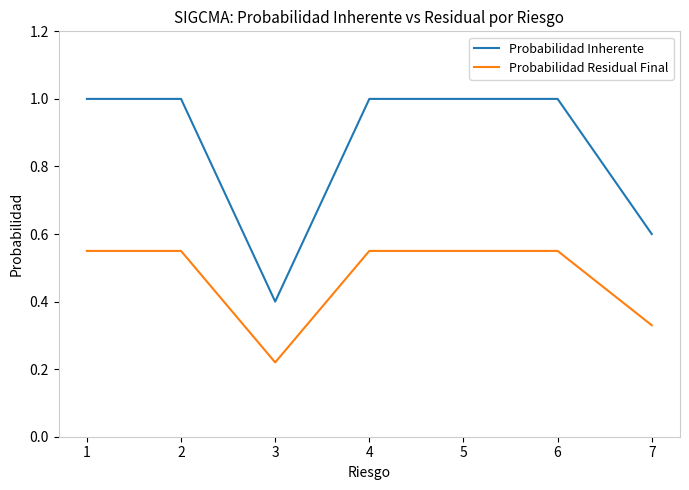

True or false: Probabilidad Inherente has a value of 0.4 at 6.

False